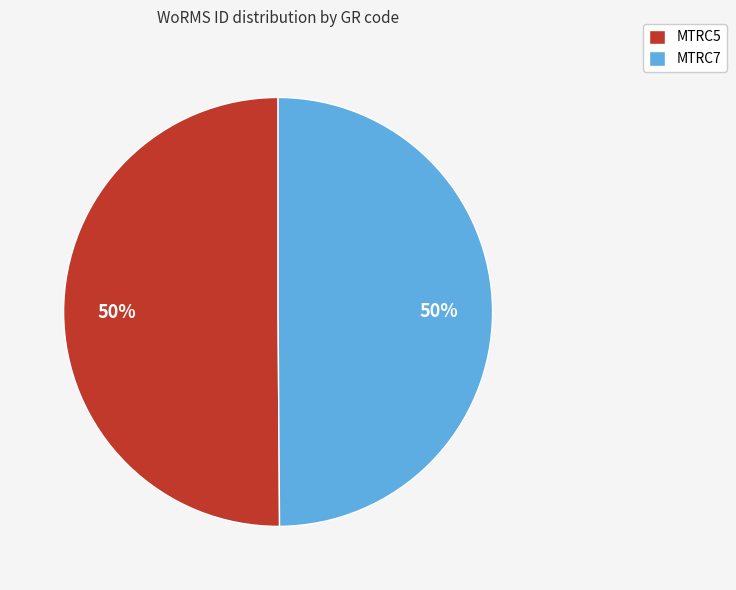

Approximately how many times larger is the value at MTRC5 compared to MTRC7?

1.0